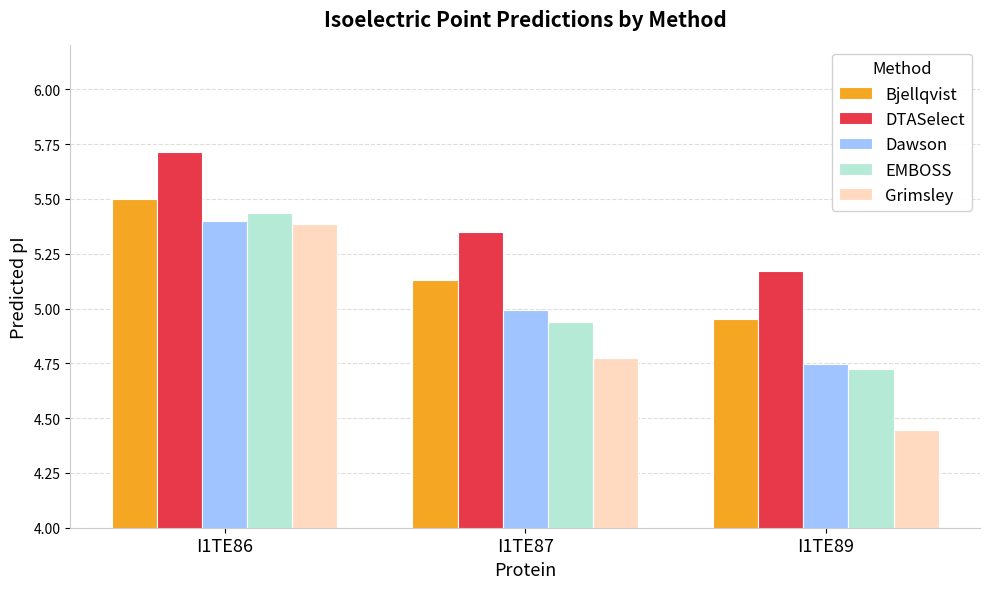

What is the difference between the Bjellqvist values at I1TE86 and I1TE87?

0.4